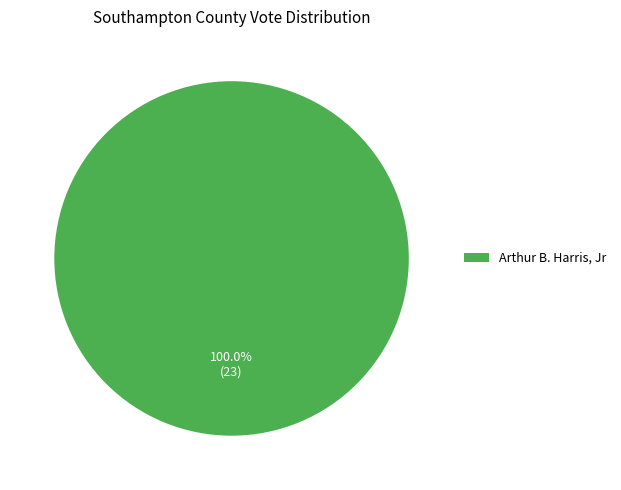

Does any single category account for the majority?

Yes